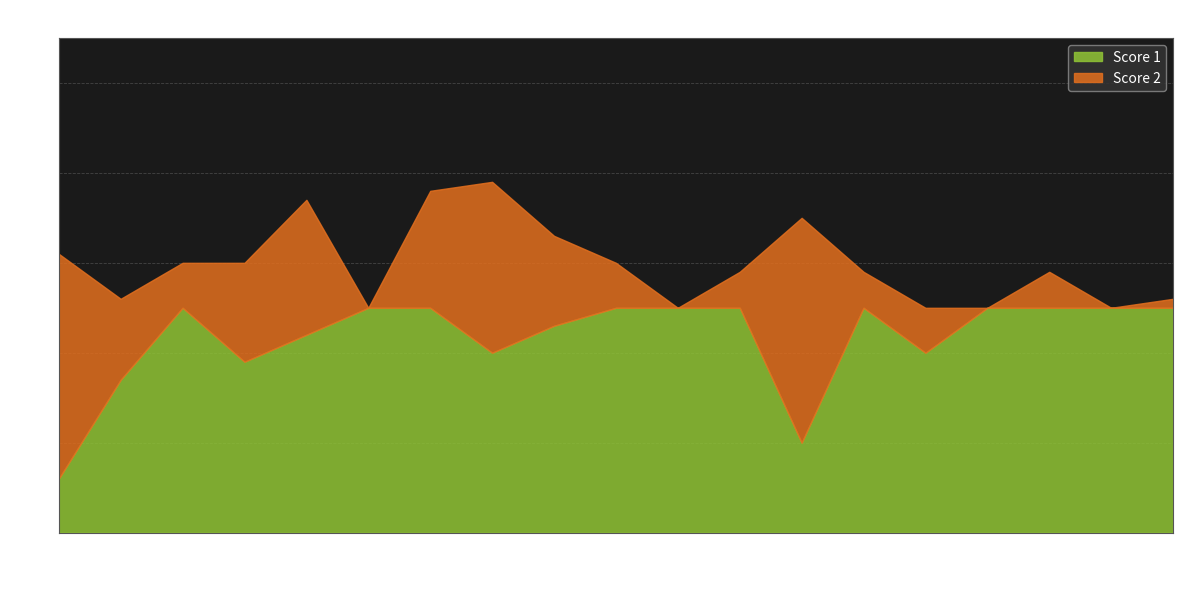

At which category does the chart reach its peak across all series?

3